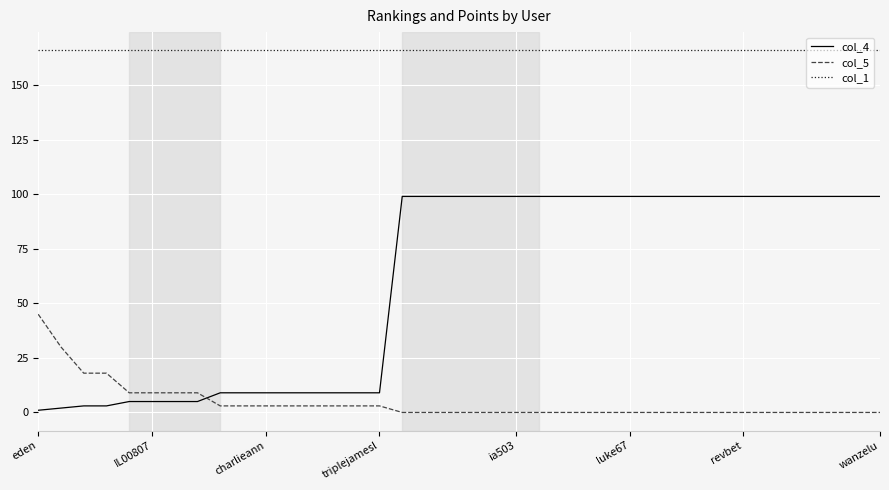

Which series has the largest total across all categories?

col_1